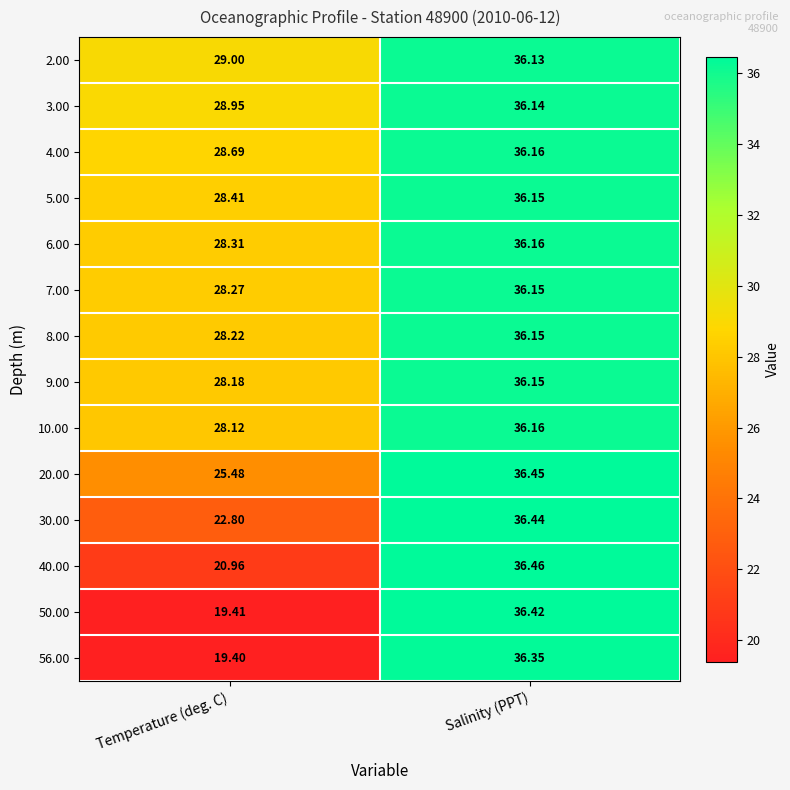

What is the total value across all series at Salinity (PPT)?

507.5